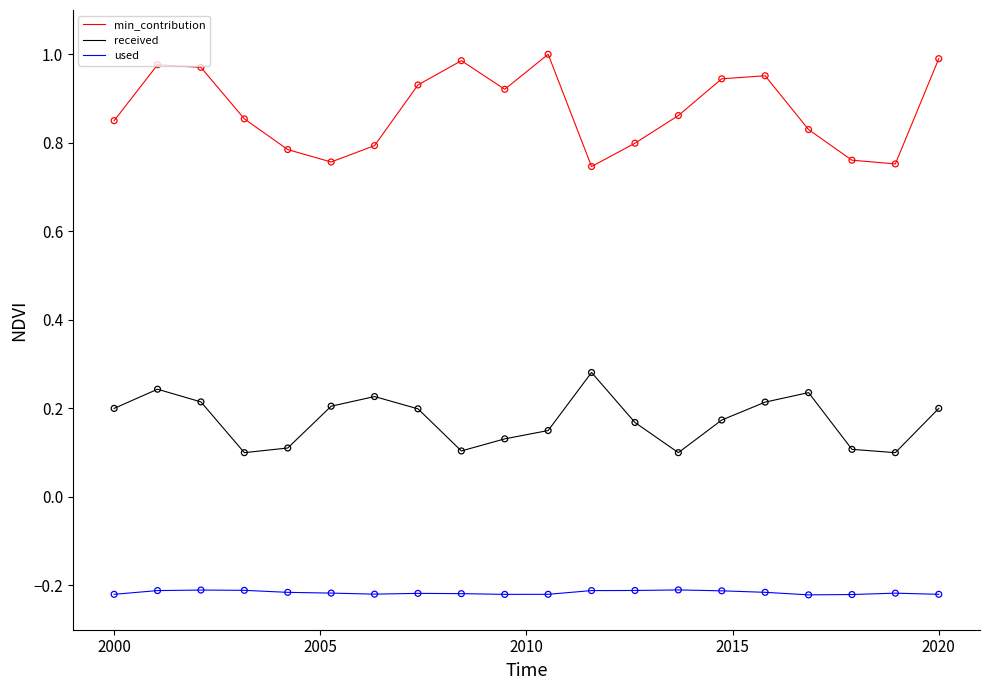

Which series has the widest spread of values?

min_contribution